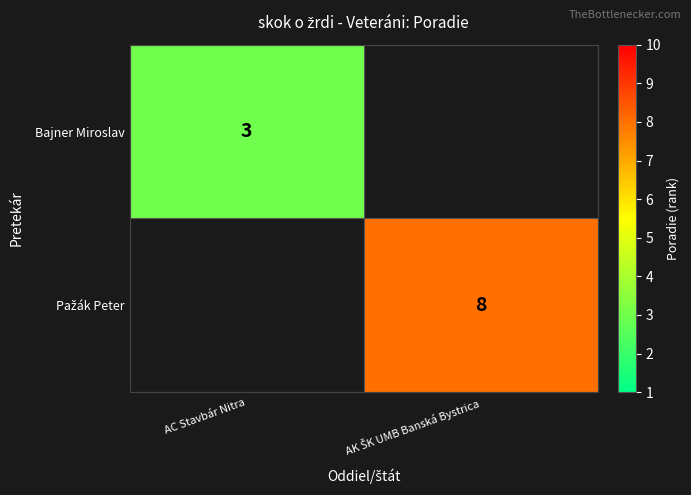

Rank the series by their maximum value, from highest to lowest.

Pažák Peter, Bajner Miroslav